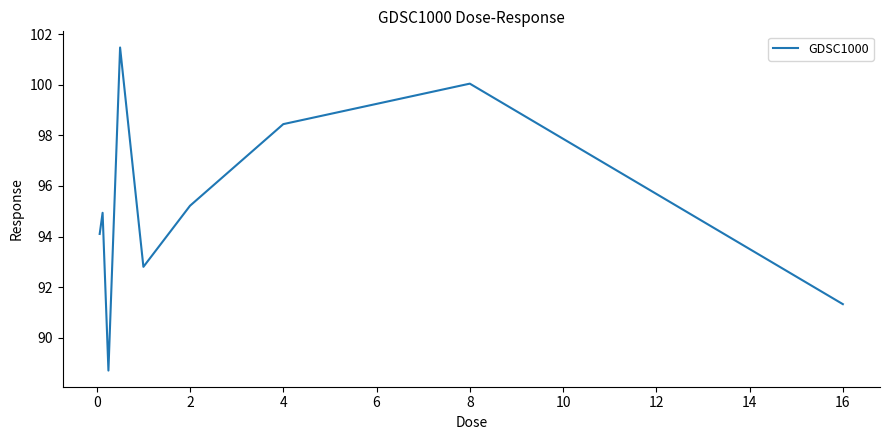

What is the greatest value displayed?

101.5